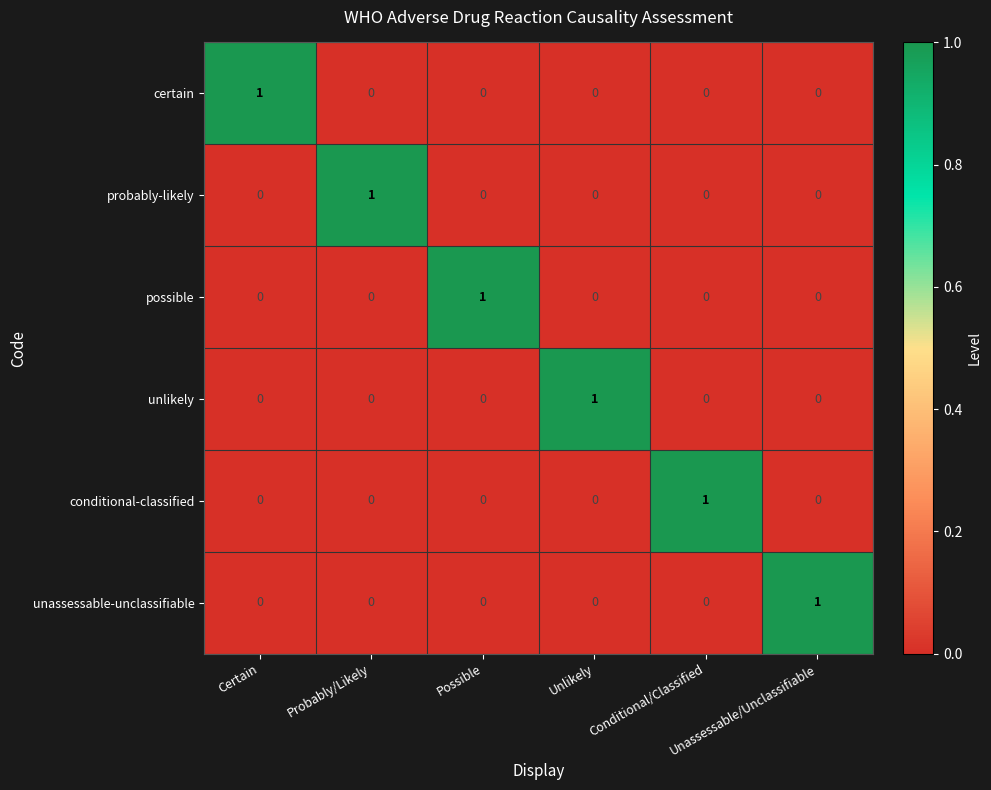

Count the possible values in the range 0 to 1.

6